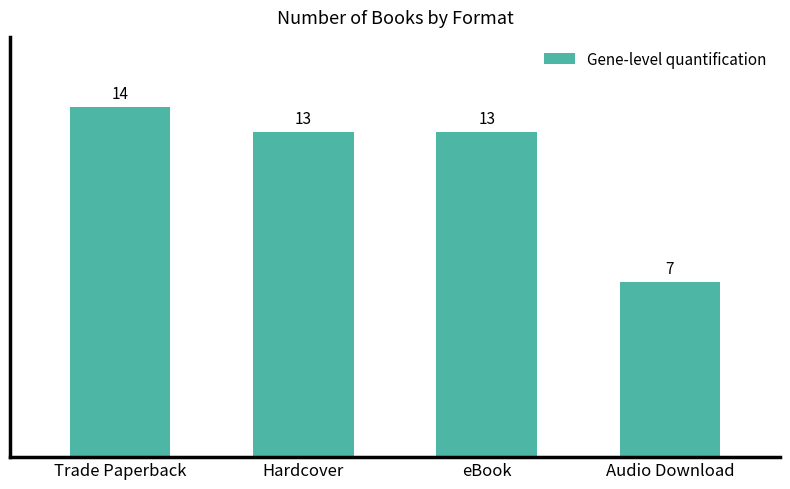

What position from the right is eBook?

2